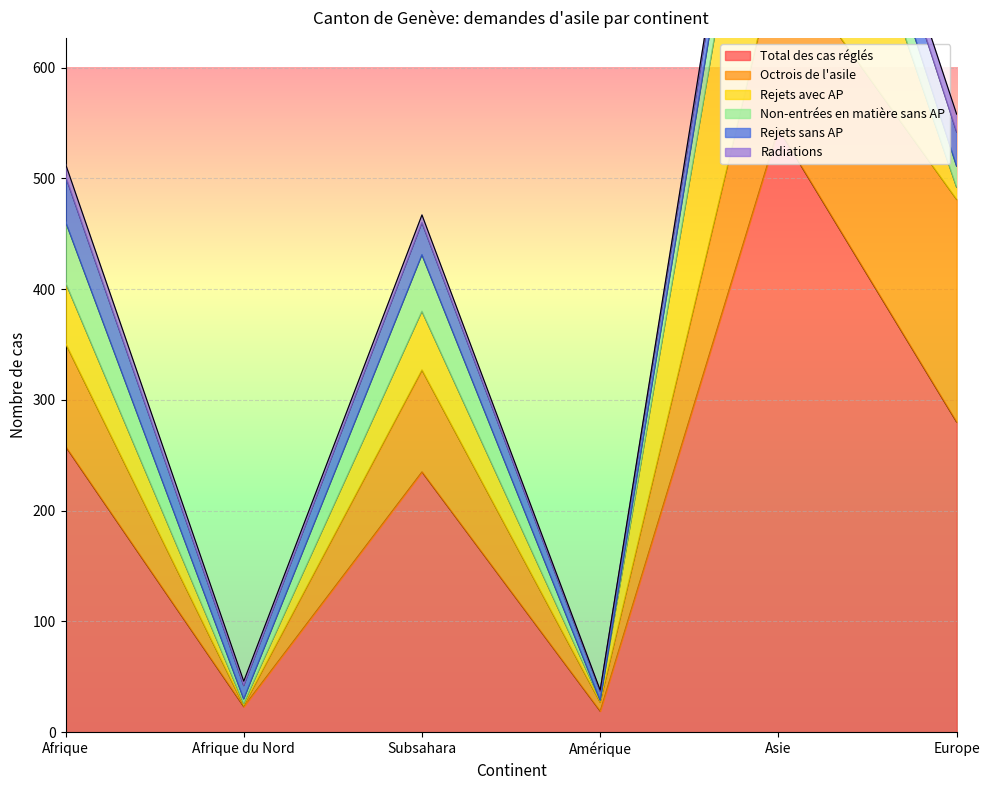

Reading left to right, list all the values displayed in this chart.

Total des cas réglés: Afrique=258	Afrique du Nord=23	Subsahara=235	Amérique=19	Asie=545	Europe=280
Octrois de l'asile: Afrique=93	Afrique du Nord=1	Subsahara=92	Amérique=8	Asie=160	Europe=201
Rejets avec AP: Afrique=55	Afrique du Nord=2	Subsahara=53	Amérique=2	Asie=257	Europe=11
Non-entrées en matière sans AP: Afrique=55	Afrique du Nord=4	Subsahara=51	Amérique=0	Asie=46	Europe=19
Rejets sans AP: Afrique=41	Afrique du Nord=12	Subsahara=29	Amérique=8	Asie=29	Europe=31
Radiations: Afrique=11	Afrique du Nord=4	Subsahara=7	Amérique=1	Asie=8	Europe=16